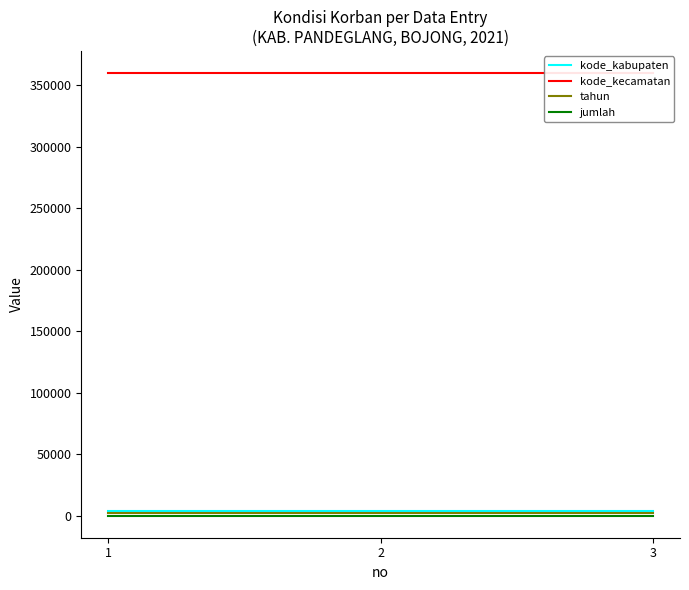

Reading left to right, transcribe all the data shown in this chart.

kode_kabupaten: 1=3601	2=3601	3=3601
kode_kecamatan: 1=360110	2=360110	3=360110
tahun: 1=2021	2=2021	3=2021
jumlah: 1=0	2=0	3=0